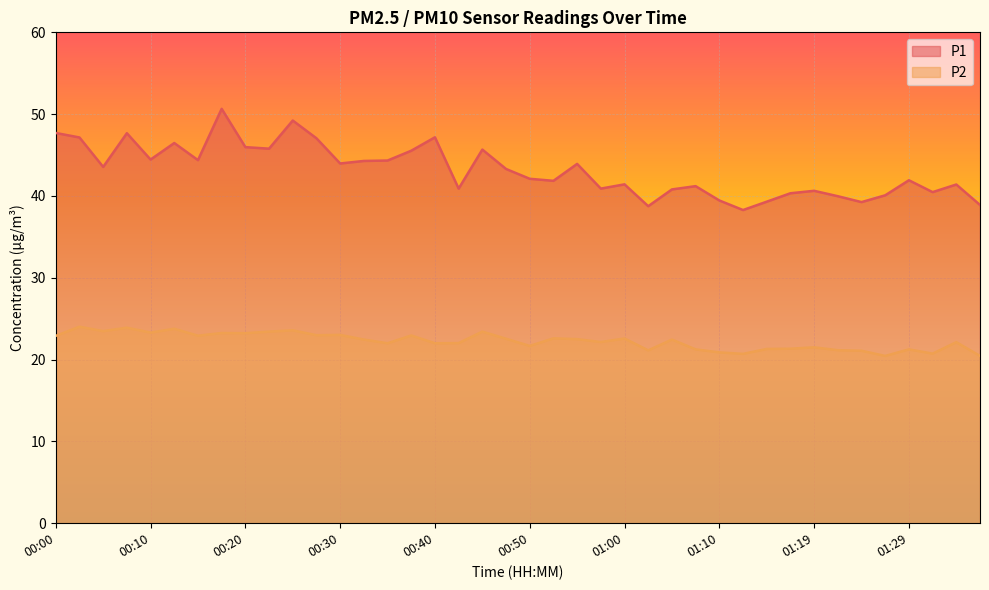

How many interior local peaks does the P1 series have?

12